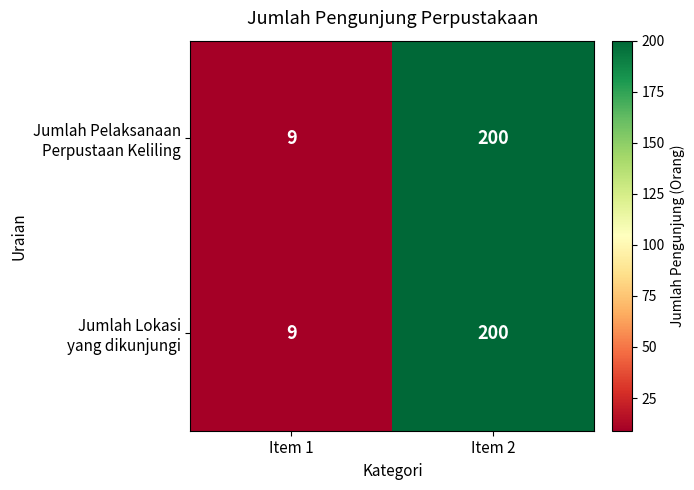

What is the maximum value shown in the chart?

200